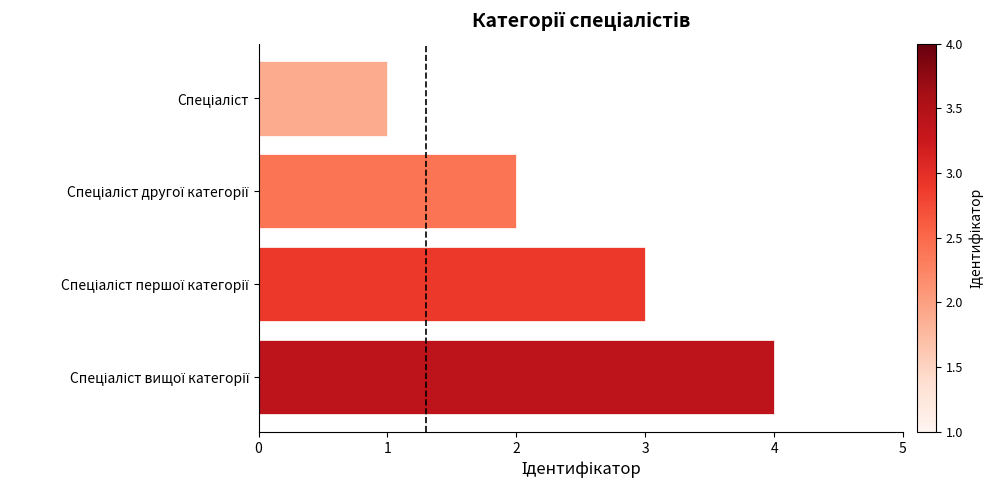

What is the maximum value shown in the chart?

4